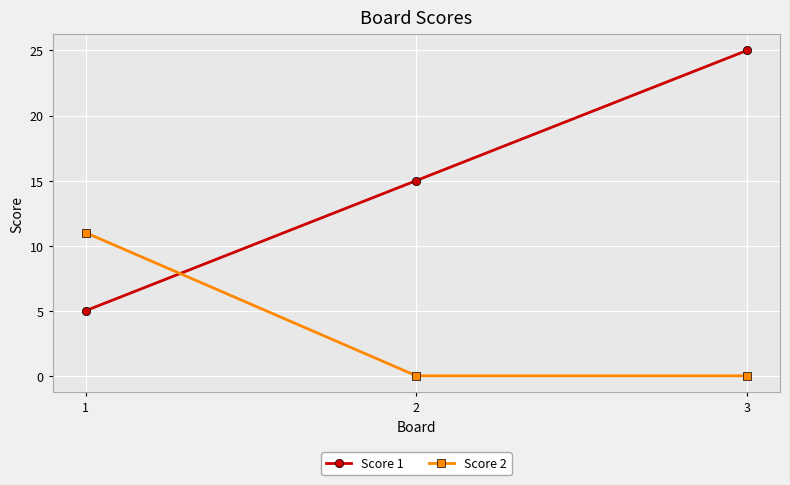

What is the sum of the Score 2 values at 1 and 2?

11